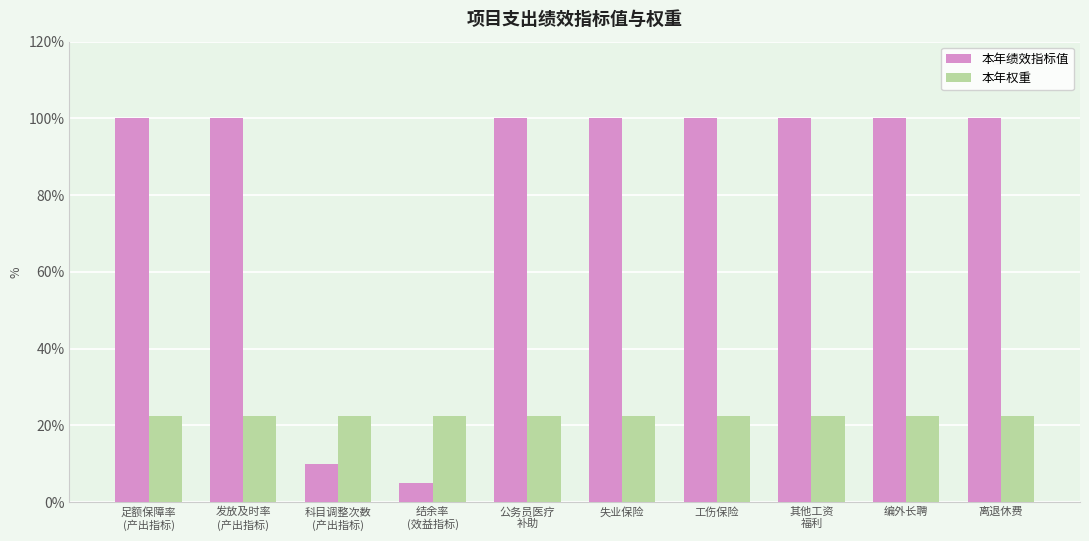

The value of 本年绩效指标值 at 编外长聘 is 100.0. True or false?

True